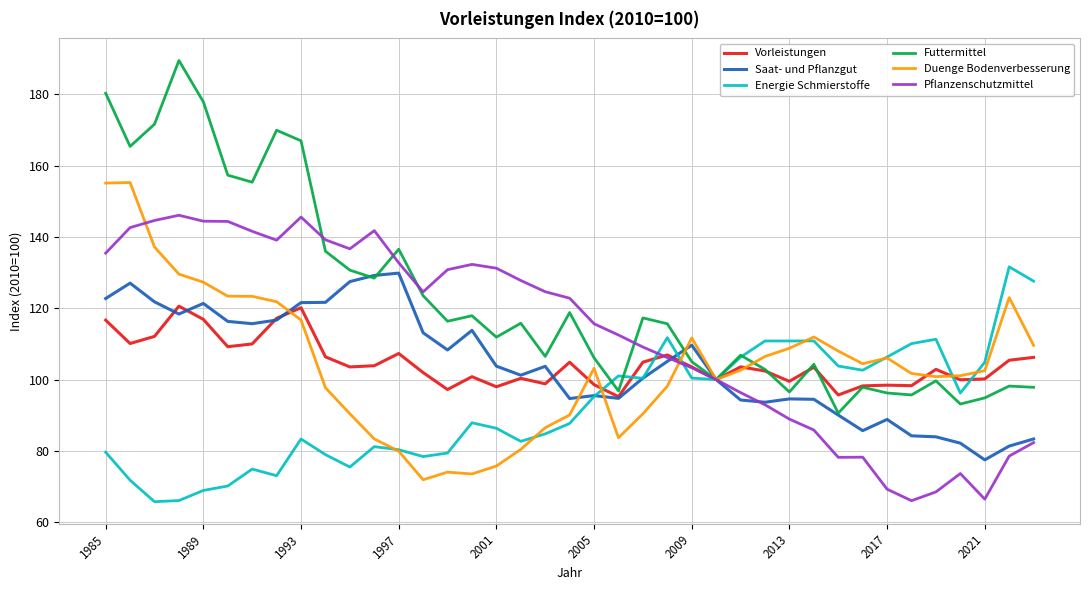

Which series has the largest range (max minus min)?

Futtermittel